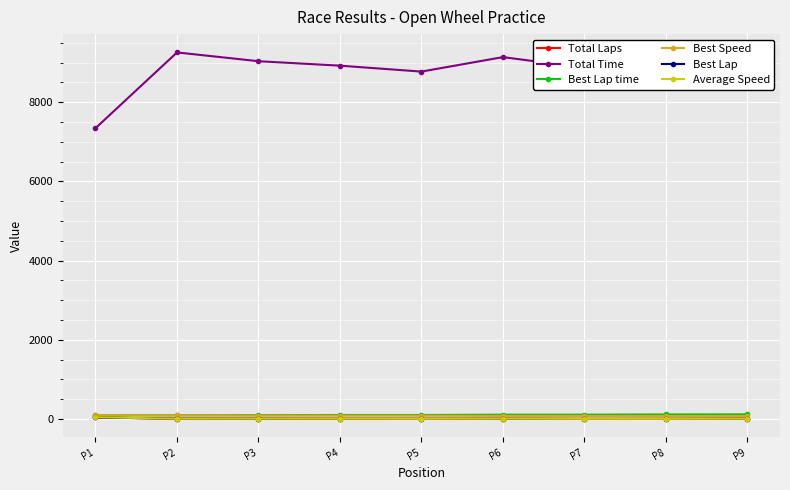

Between P1 and P4, which series saw the biggest shift?

Total Time